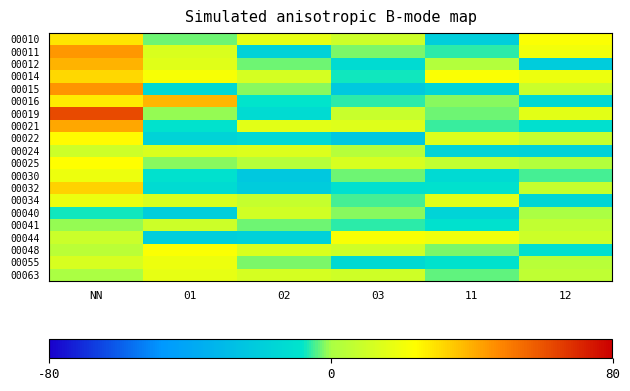

At how many categories does at least one series exceed 4?

6